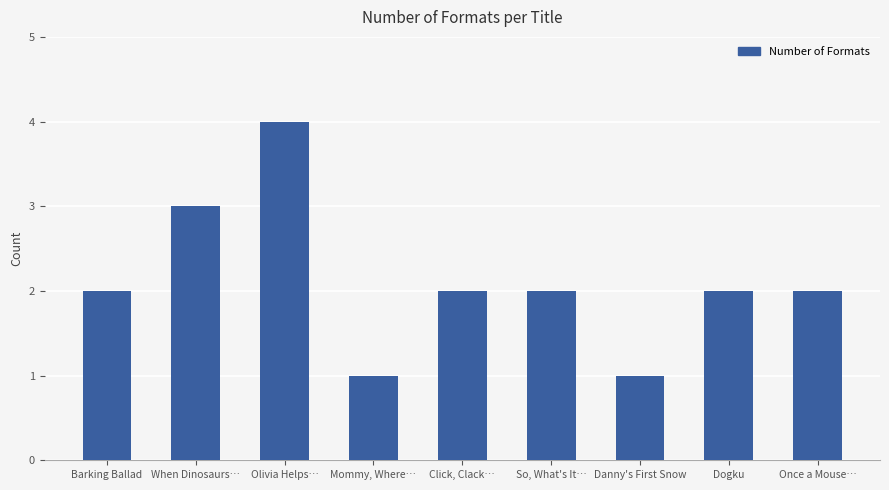

What is the sum of all values?

19